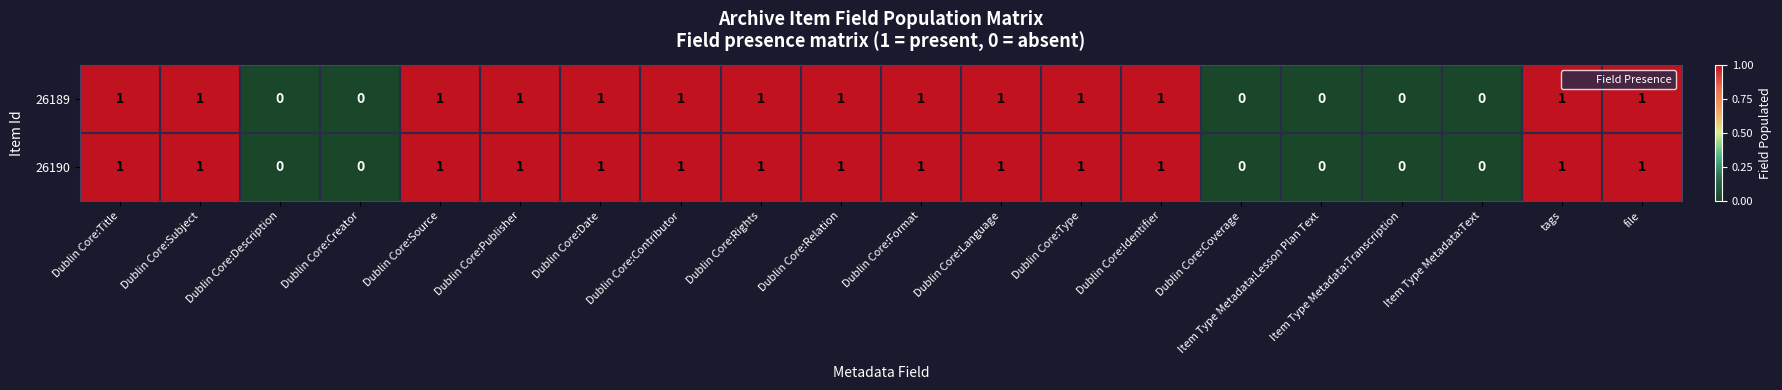

How many 26189 values are between 0 and 1?

20